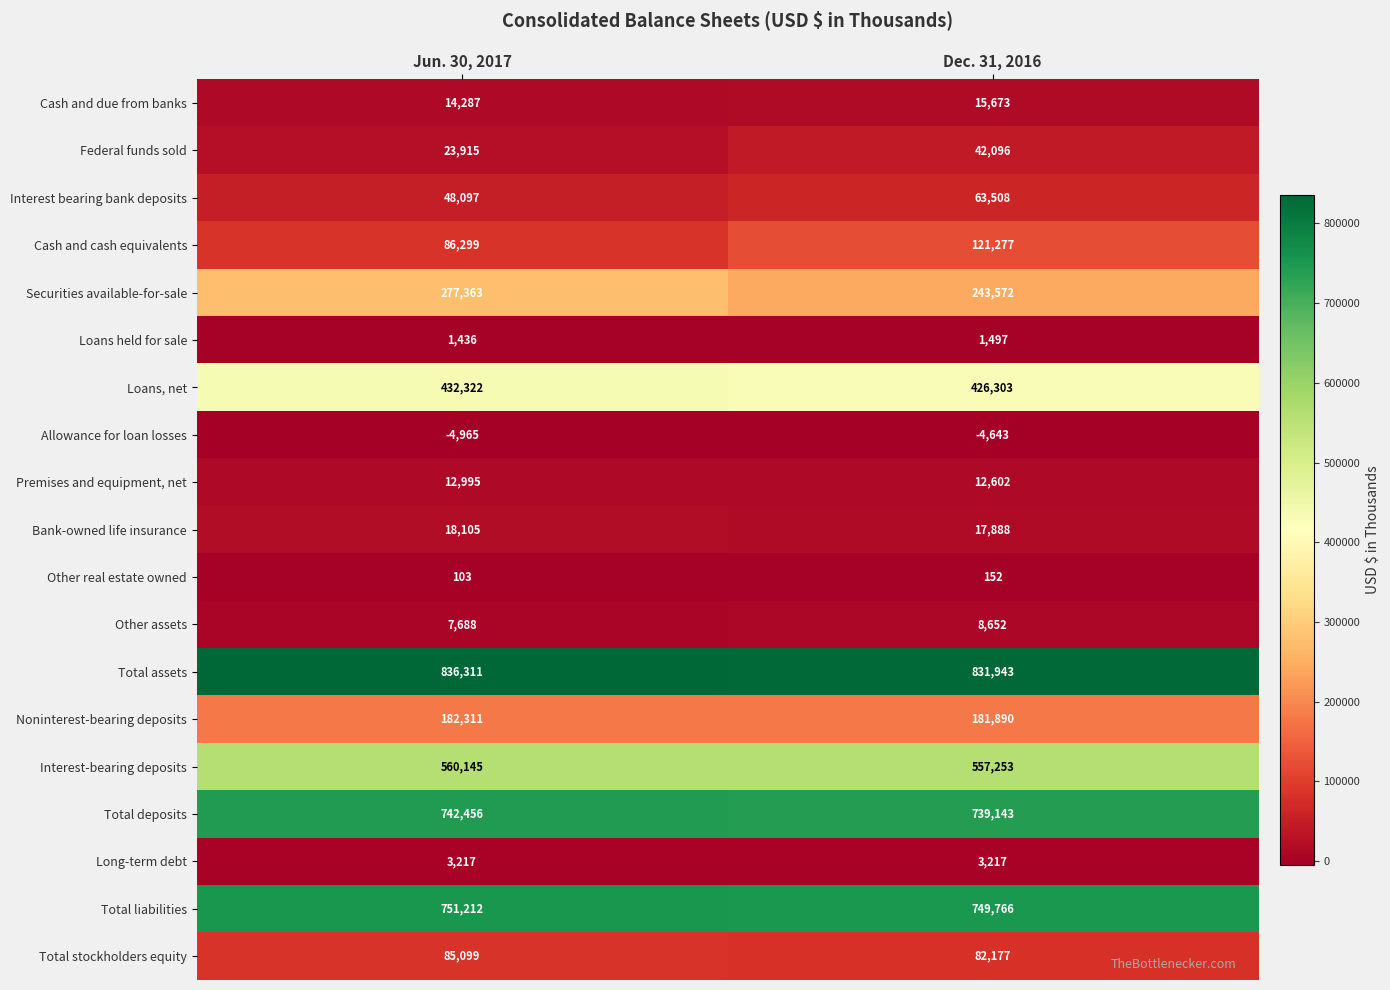

At which category does the chart reach its minimum across all series?

Jun. 30, 2017